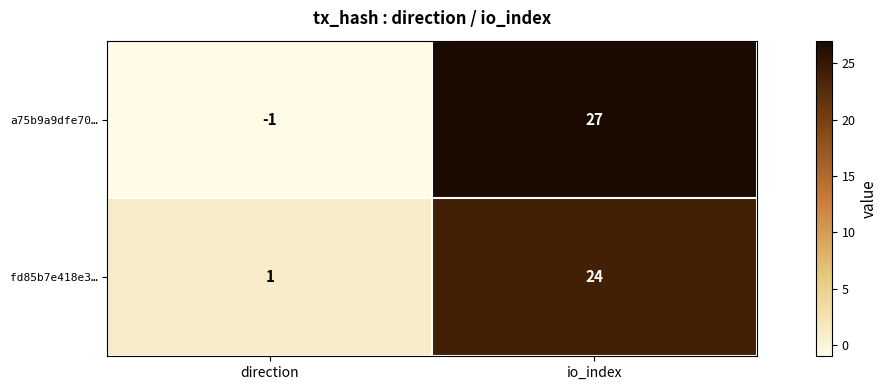

Is the value of fd85b7e418e3… at io_index greater than the value of a75b9a9dfe70… at direction?

Yes